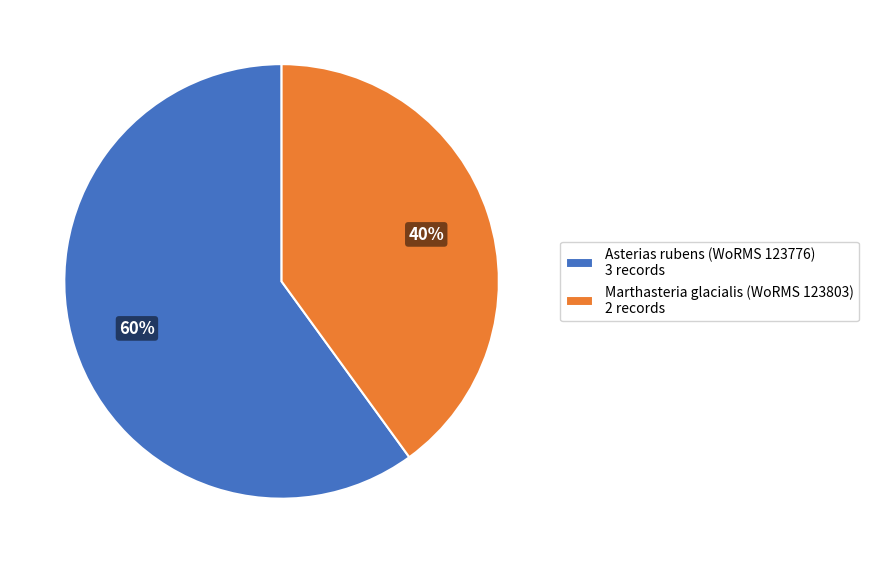

True or false: Marthasteria glacialis (WoRMS 123803) 2 records accounts for 40% of the total.

True